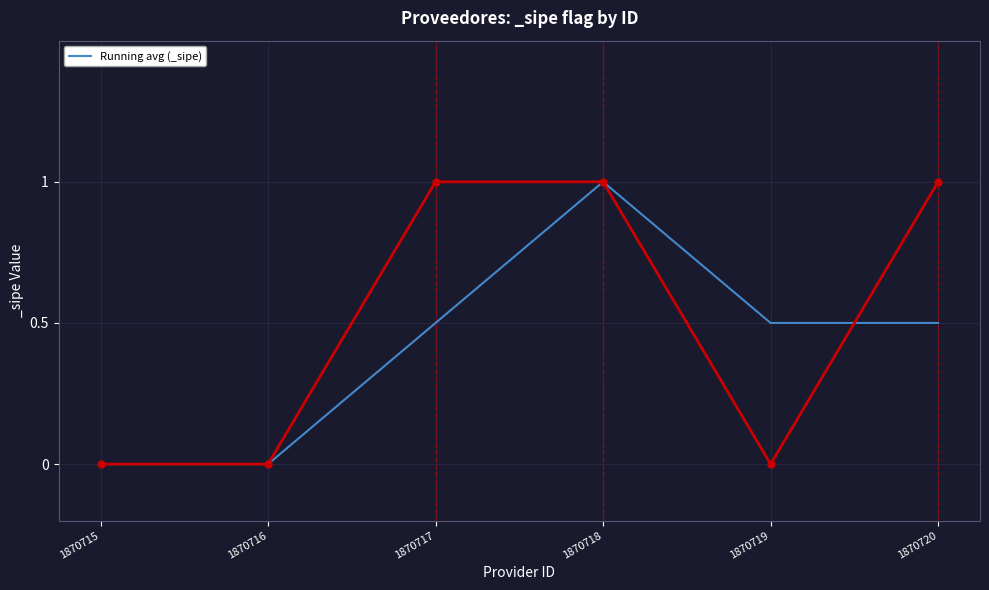

At which category does the data reach its first local peak?

1870718